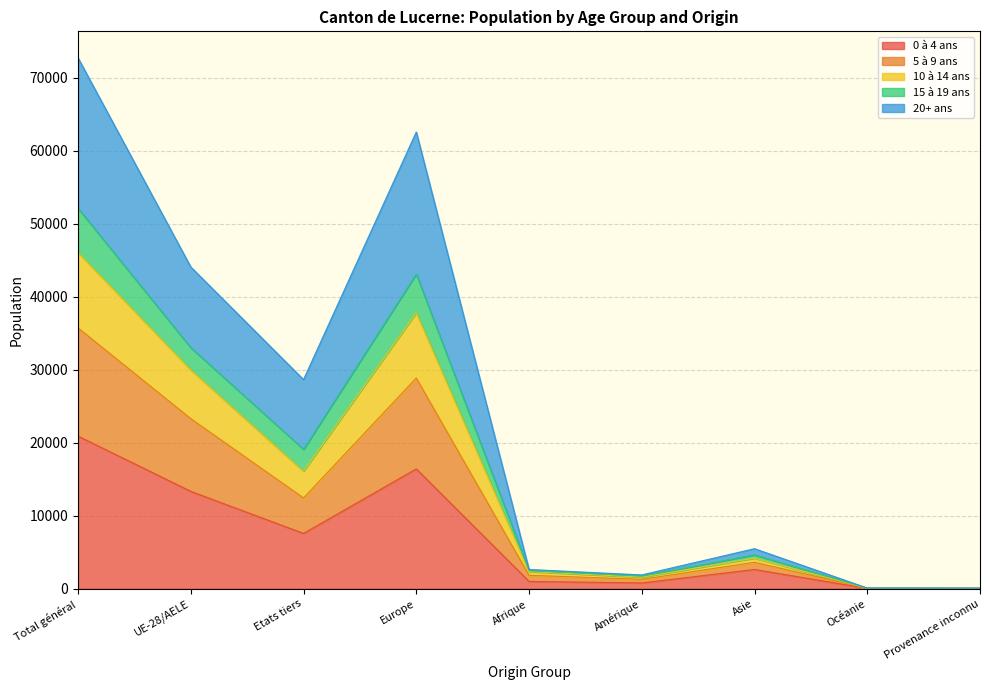

At how many categories does at least one series exceed 31192?

3